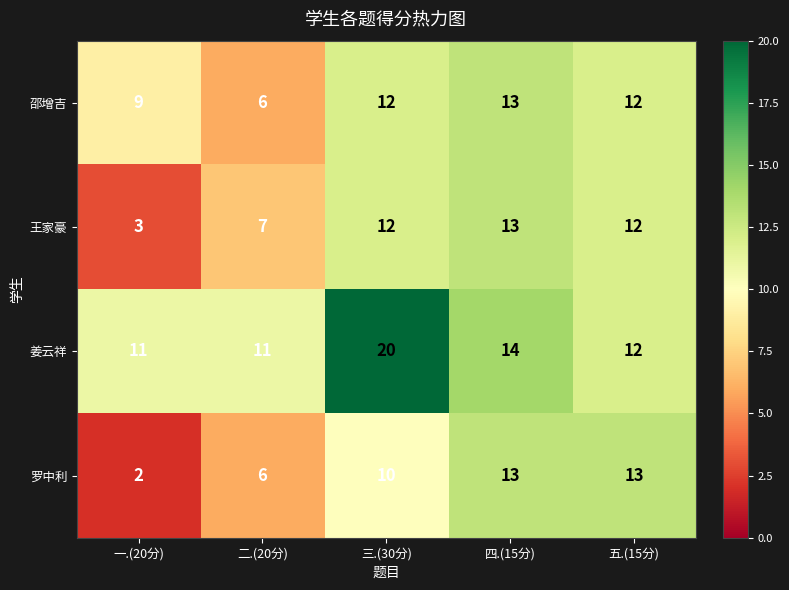

What is the sum of the 姜云祥 values at 二.(20分) and 一.(20分)?

22